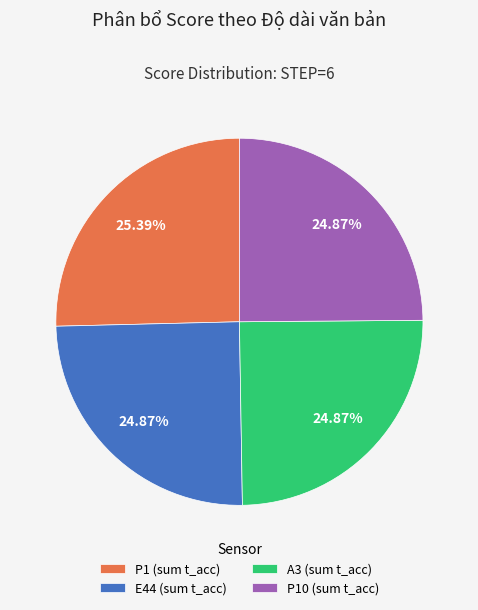

How many slices are in this pie chart?

4